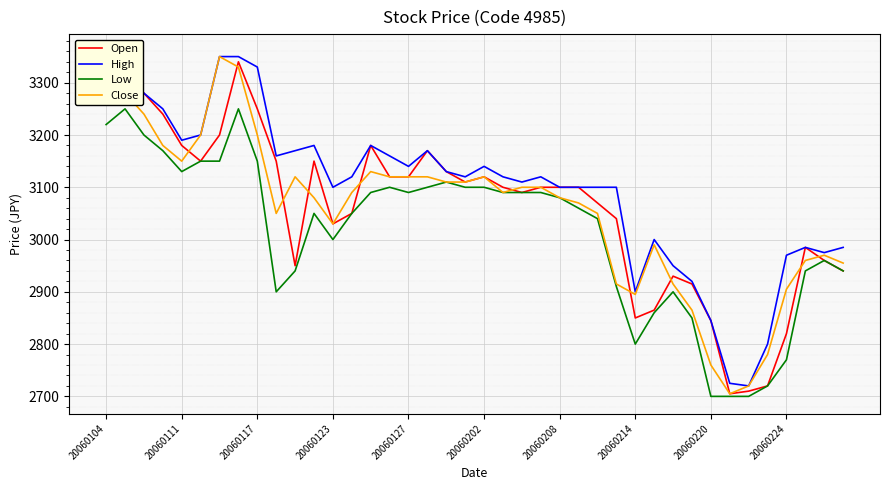

True or false: High has more than 2 interior local peaks.

True